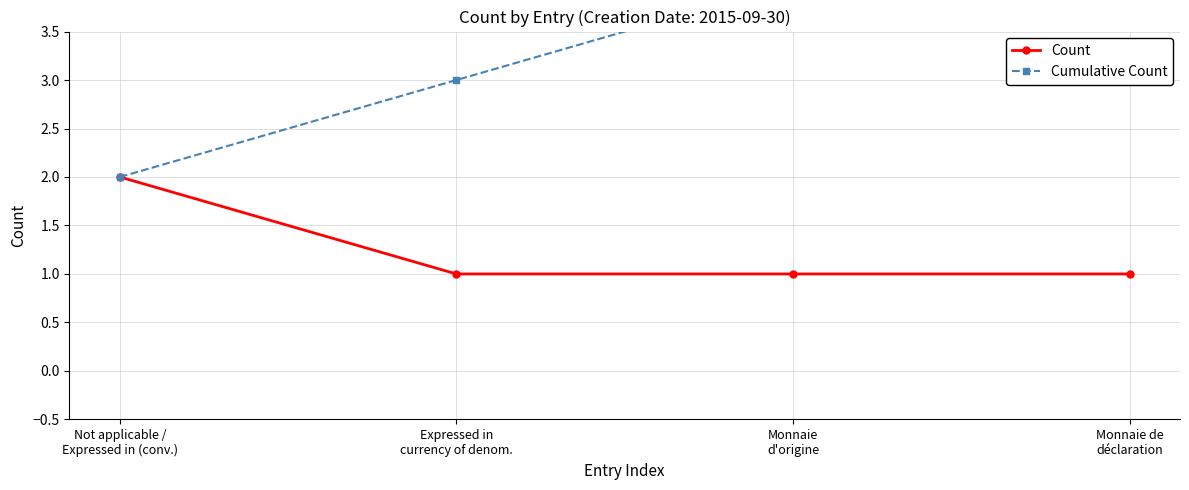

The Count series shows 1 at Expressed in
currency of denom.. True or false?

True